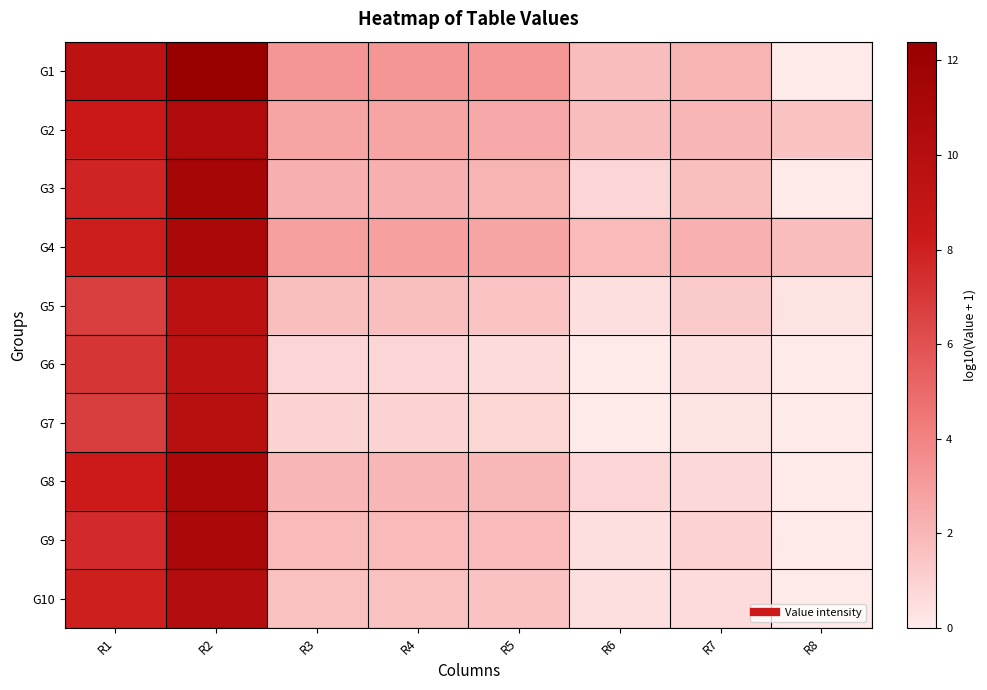

Rank the series at R8 from lowest to highest value.

G1, G3, G6, G7, G8, G9, G10, G5, G2, G4